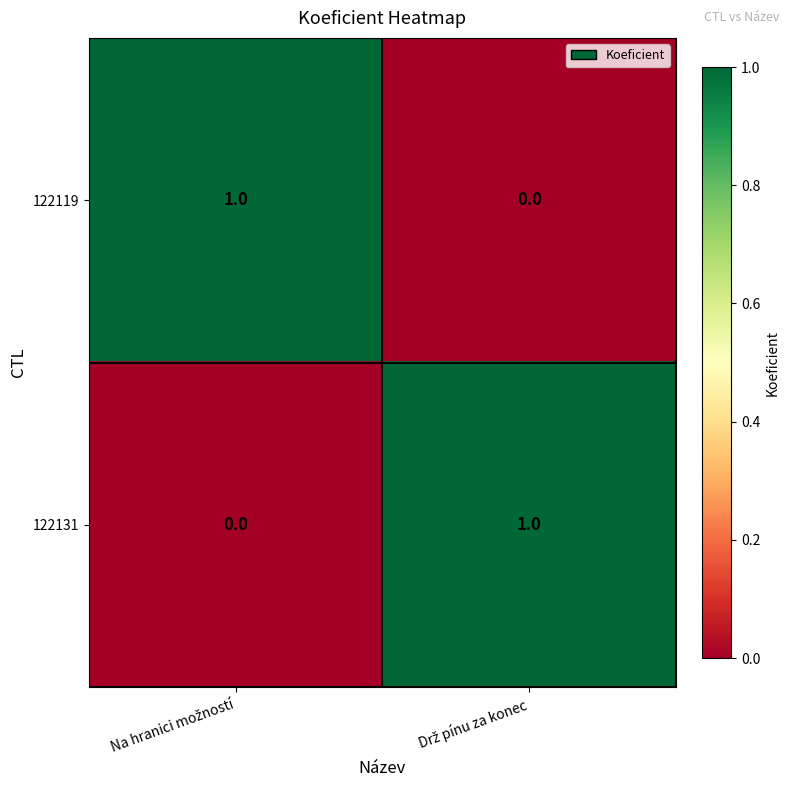

Count the number of data series in this chart.

2